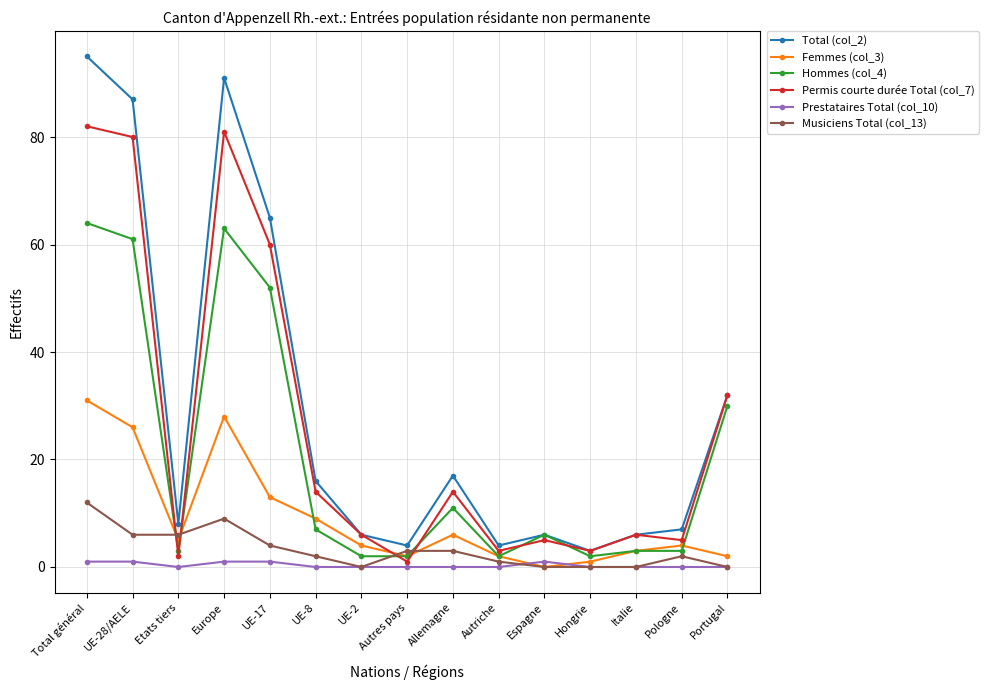

True or false: Permis courte durée Total (col_7) has more than 2 interior local peaks.

True